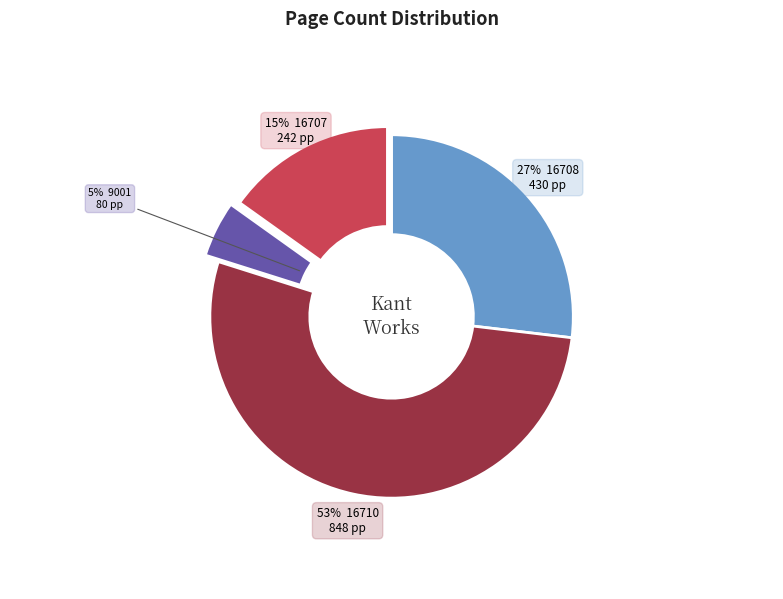

To the nearest percent, what is the difference between the largest and smallest slice percentages?

48%